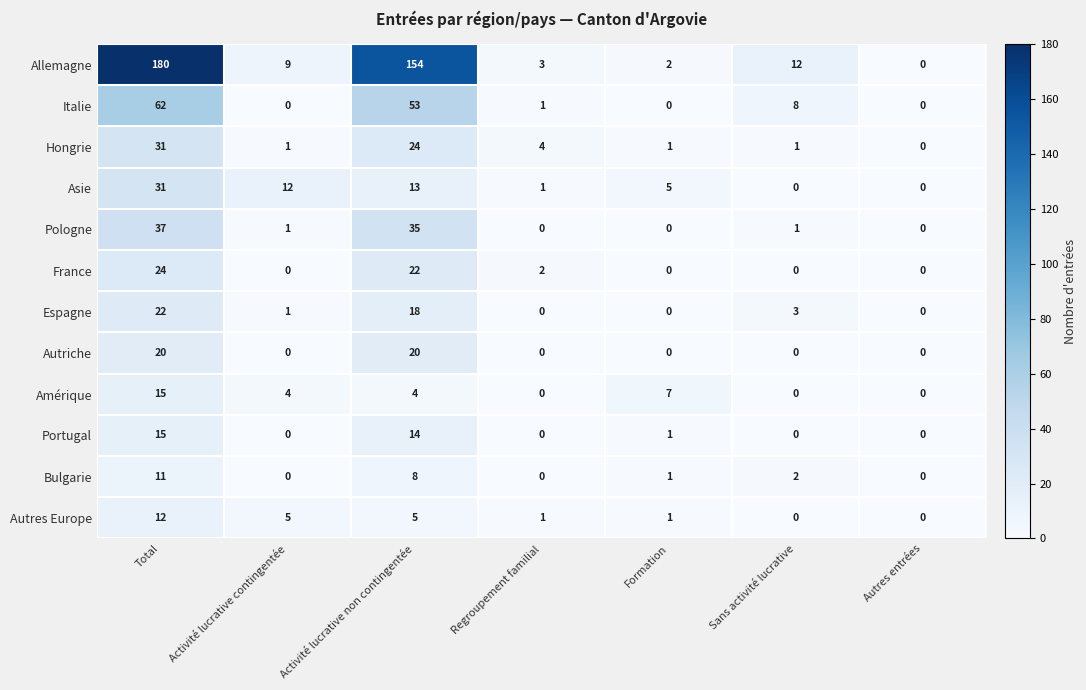

At how many categories does at least one series exceed 111?

2